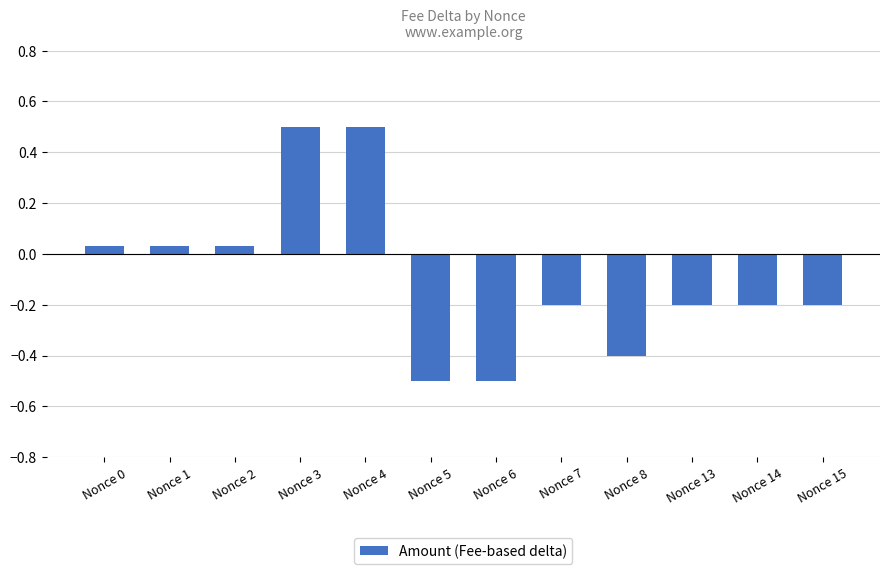

What is the sum of all values?

-1.1